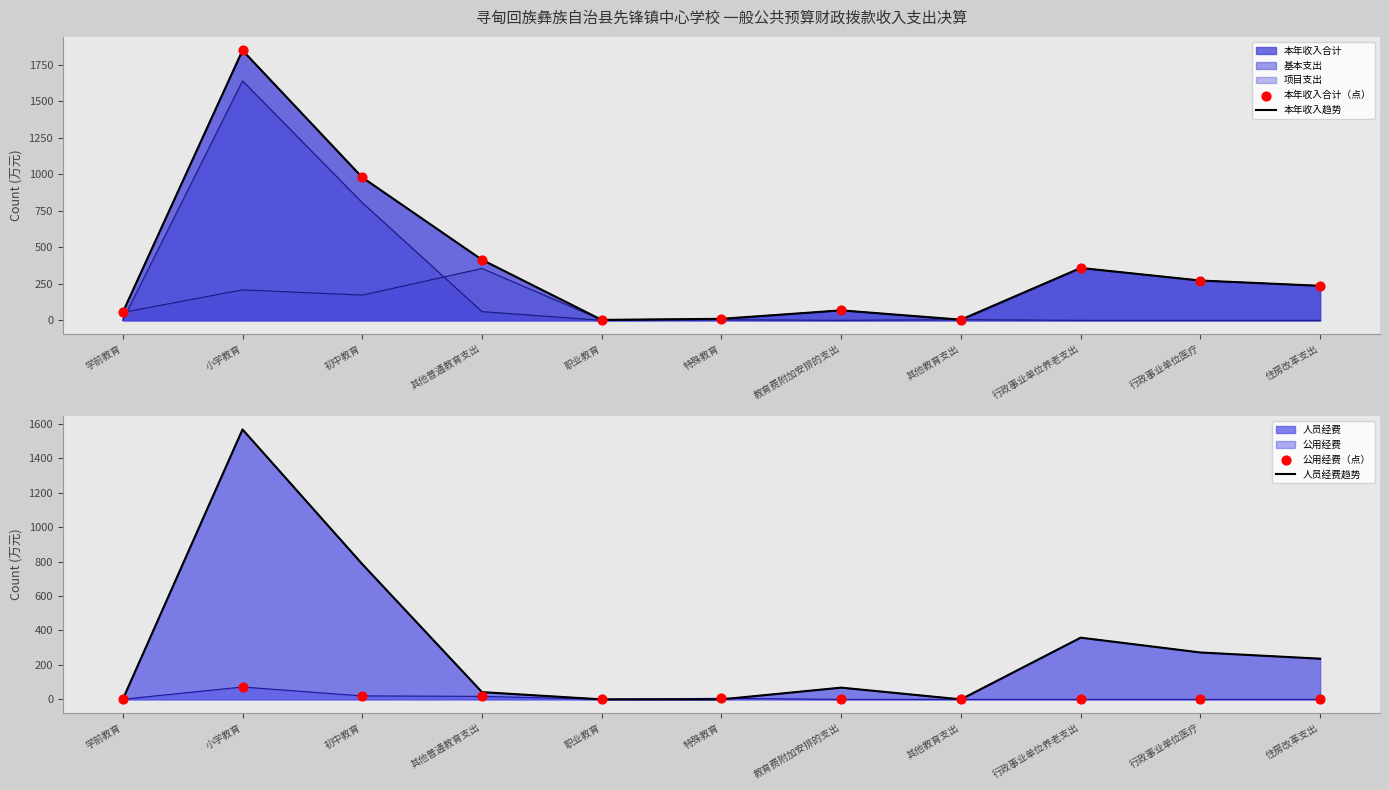

Which series reaches the minimum Y coordinate?

人员经费趋势